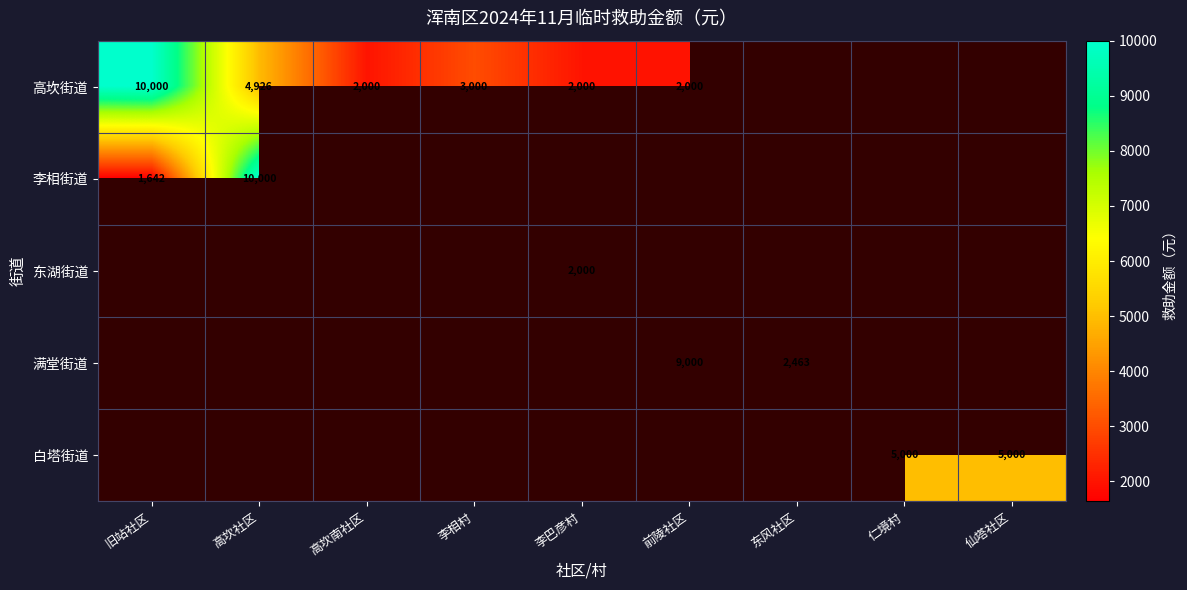

At how many categories does at least one series exceed 9458?

2